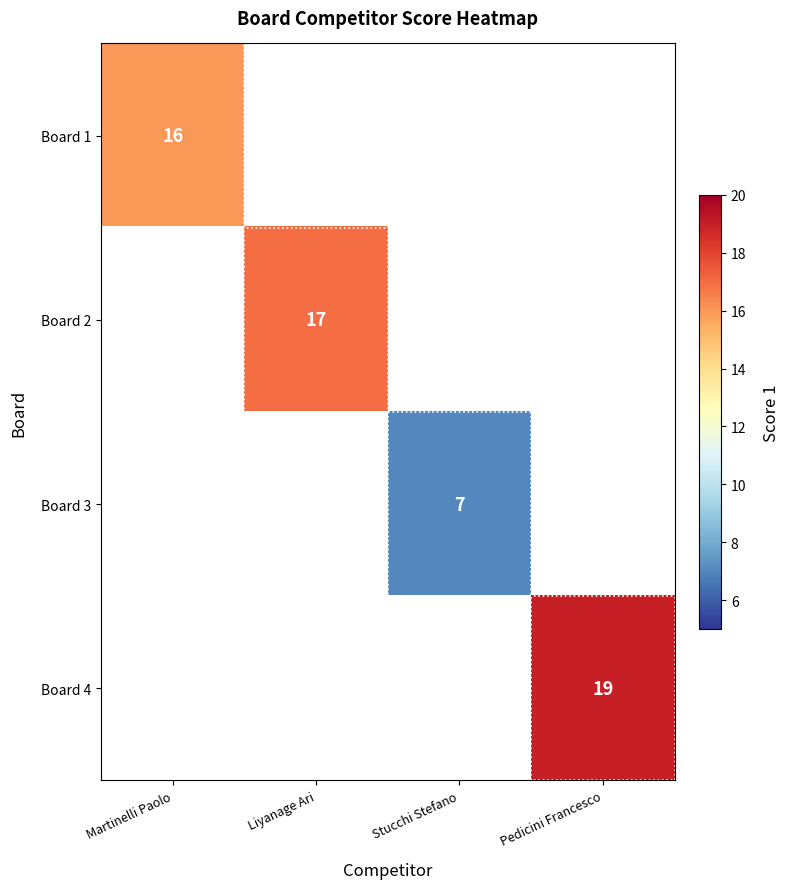

What is the minimum value shown in the chart?

7.0